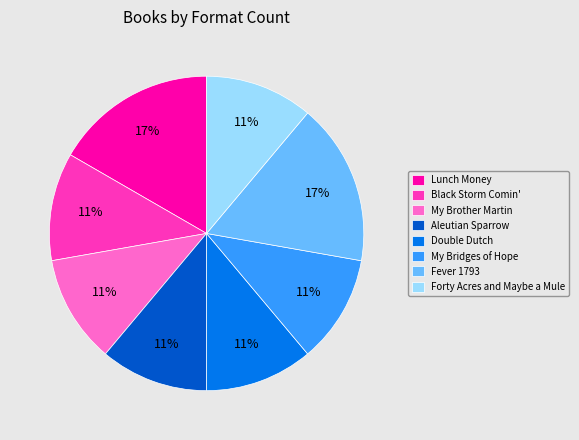

Count the number of slices in the pie.

8